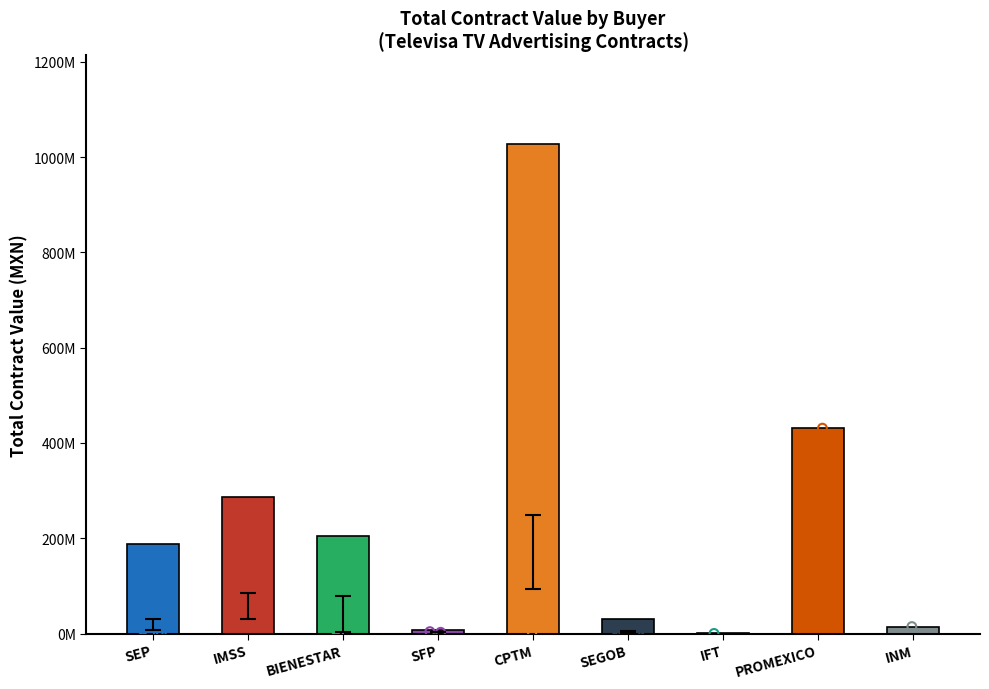

Which has a higher value, IFT or PROMEXICO?

PROMEXICO